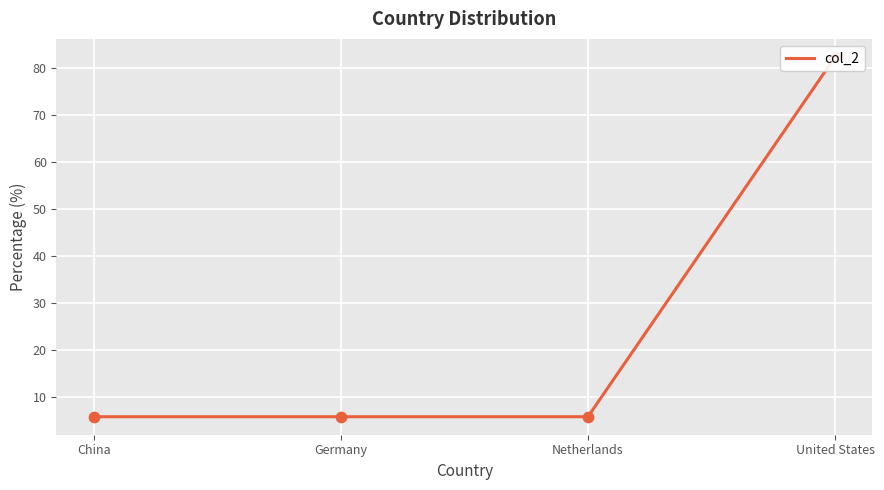

What is the change in value from Germany to United States?

+76.5